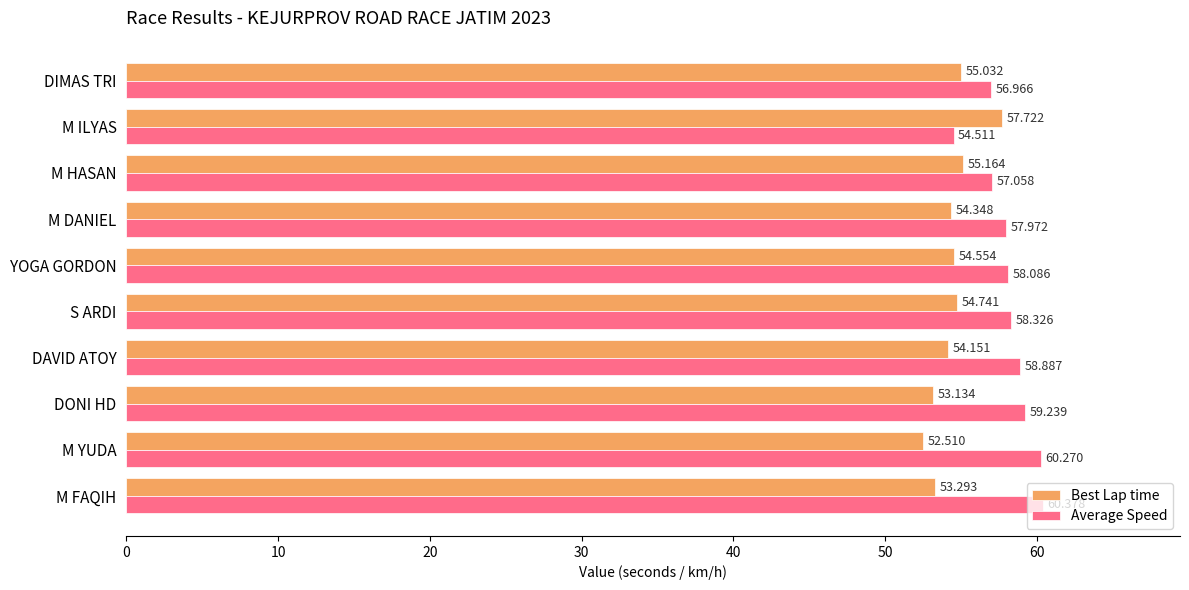

Where is Best Lap time nearest to the value 55?

DIMAS TRI